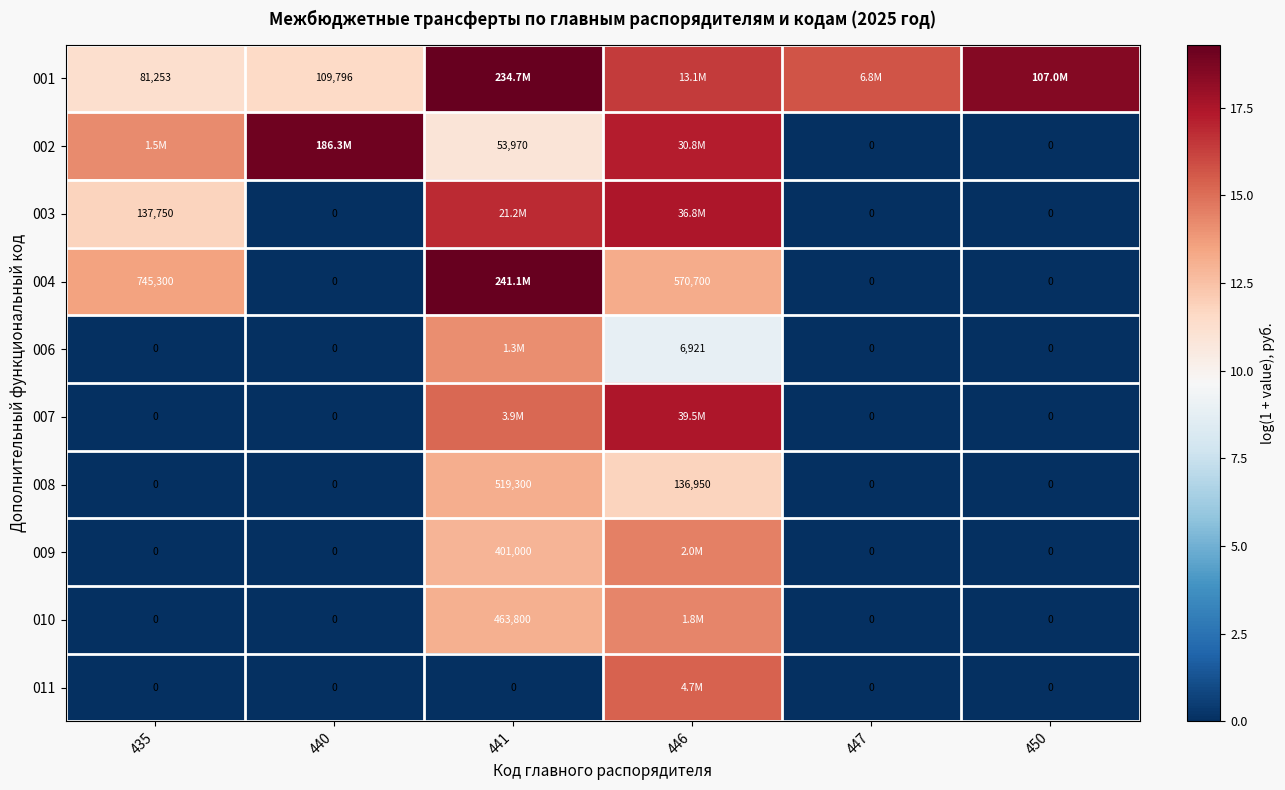

The value of 009 at 440 is -5.4. True or false?

False